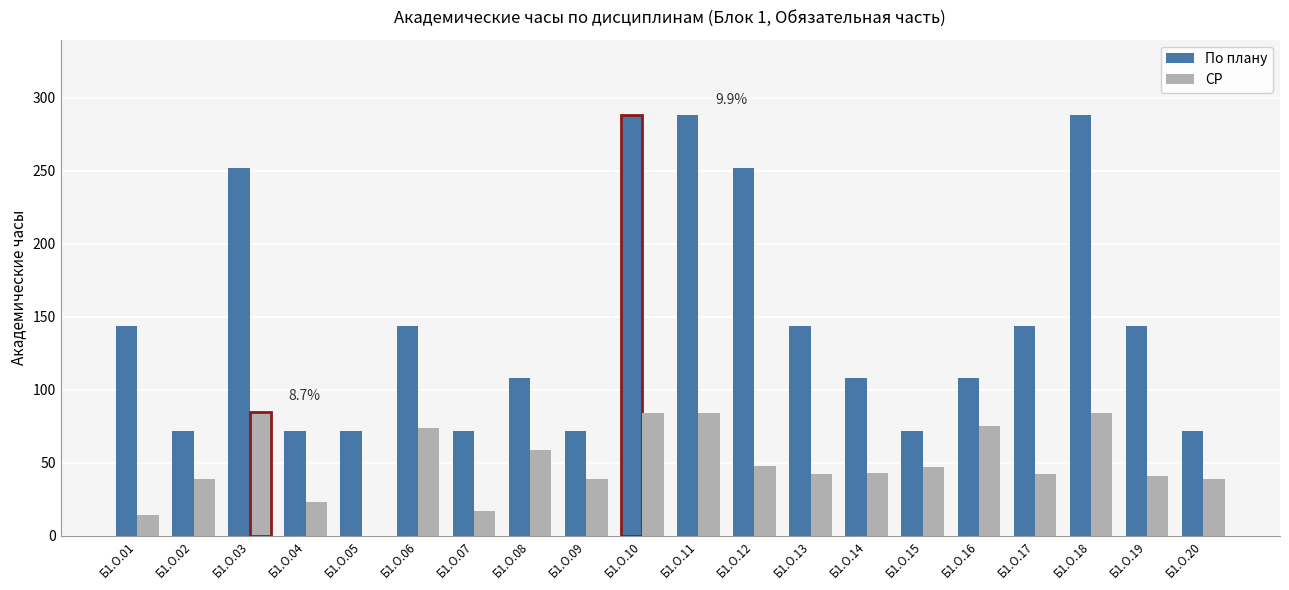

Is the value of СР at Б1.О.18 greater than the value of По плану at Б1.О.13?

No